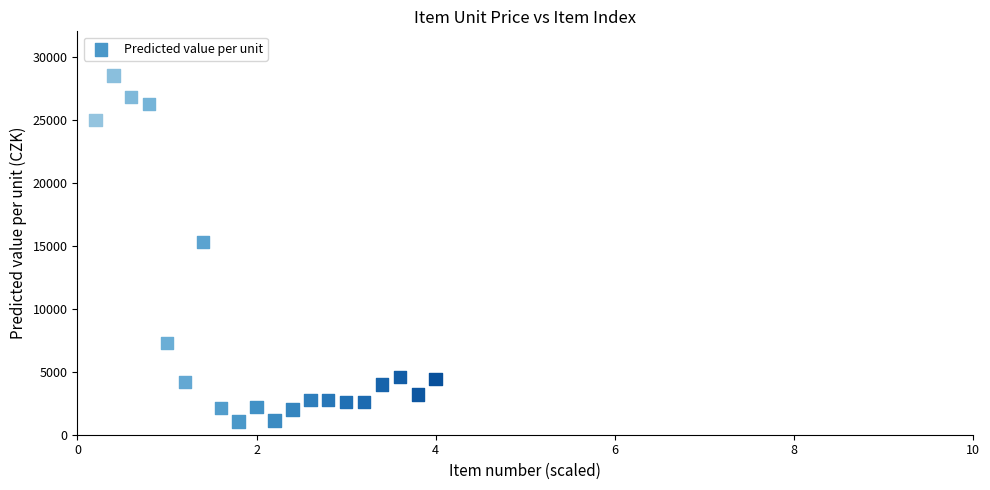

What Y value in the scatter plot is closest to 14775?

15300